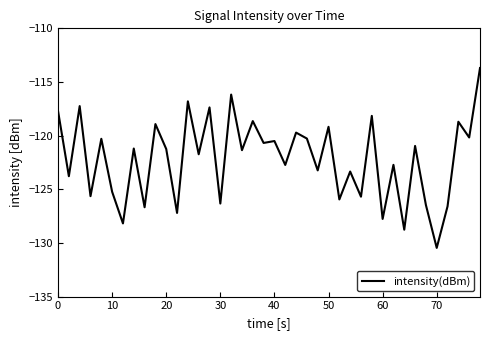

What is the smallest value displayed?

-130.5